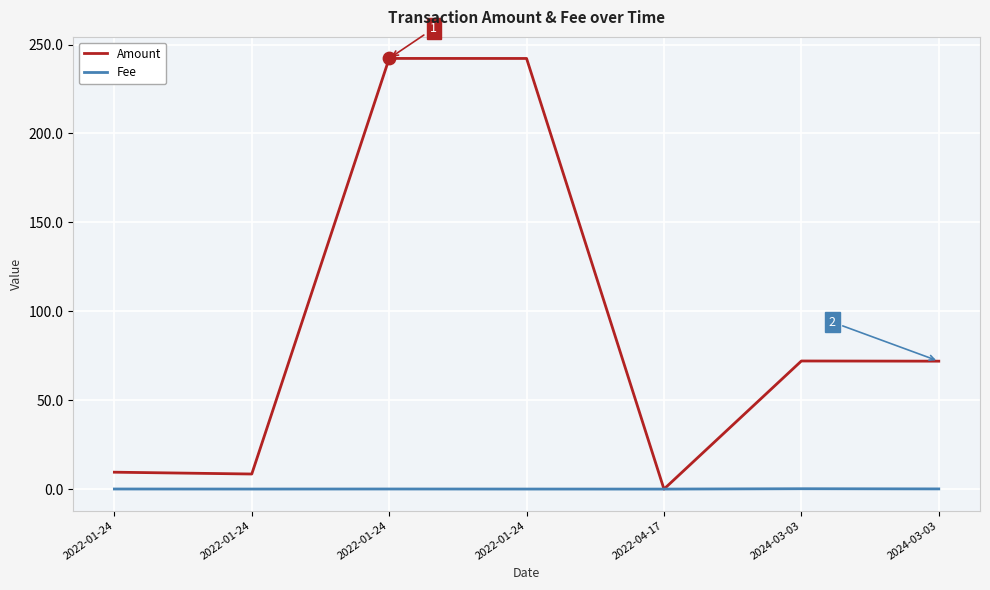

What are all the series names shown in the legend?

Amount, Fee